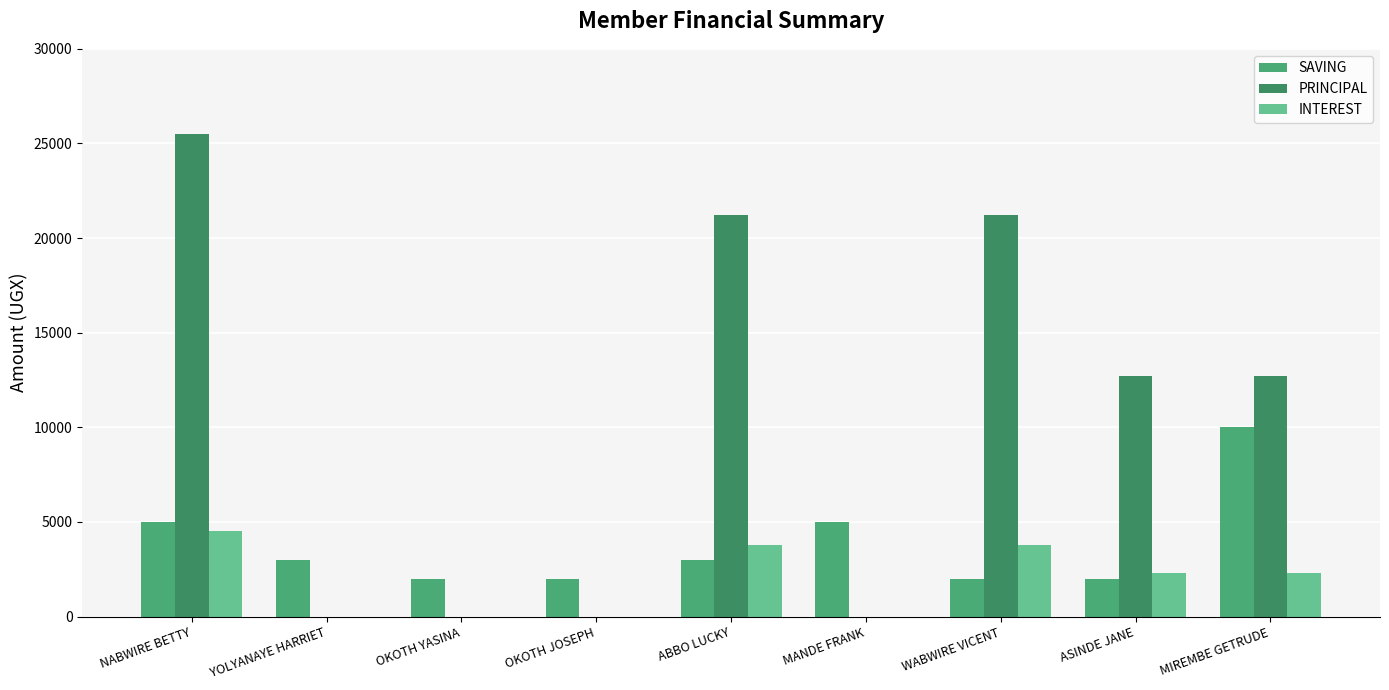

Which category has the lowest value across all series?

YOLYANAYE HARRIET